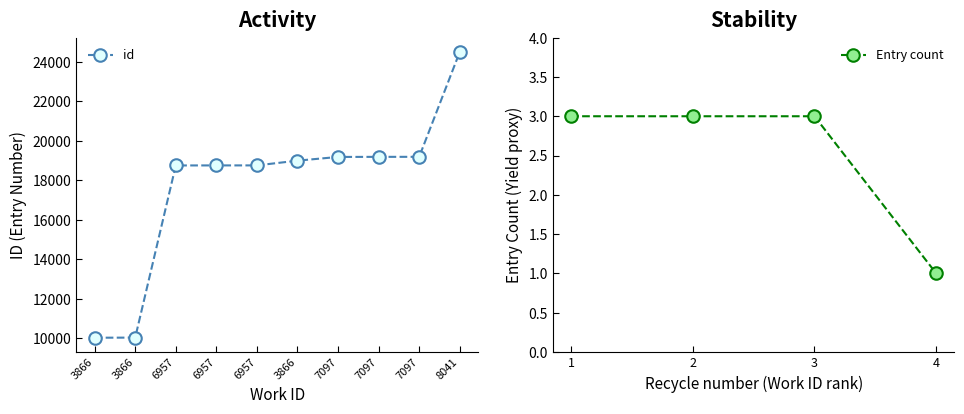

How many data points does each series have?

10